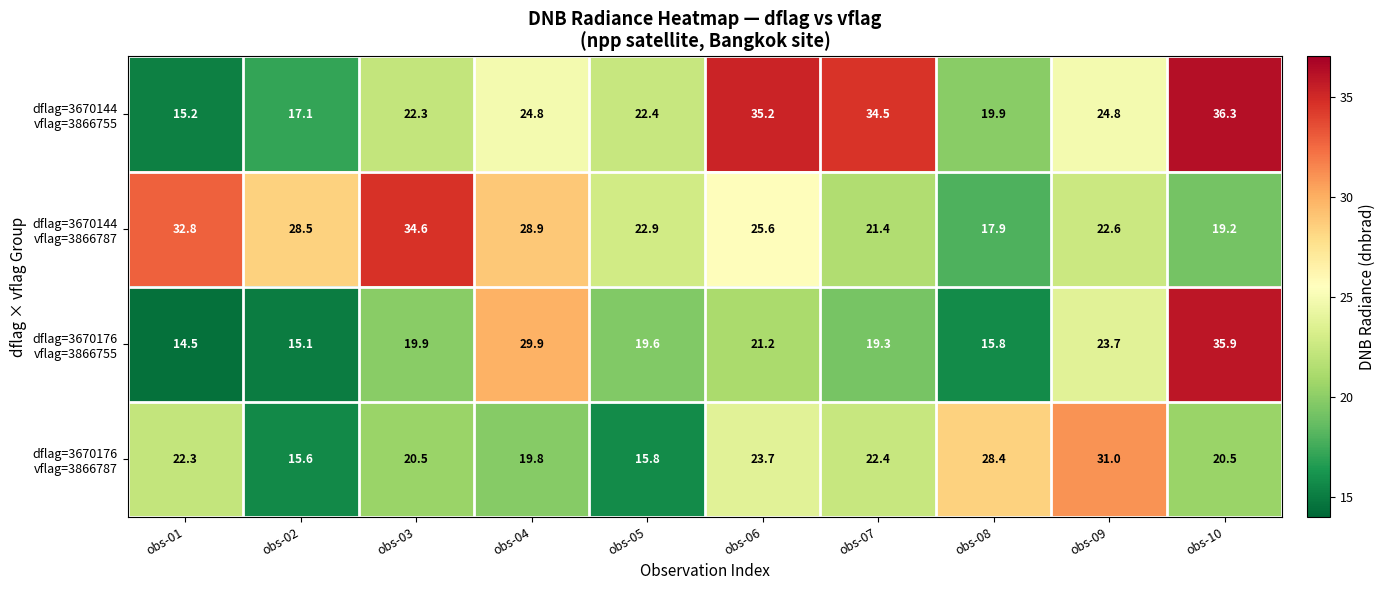

How many data points does each series have?

10